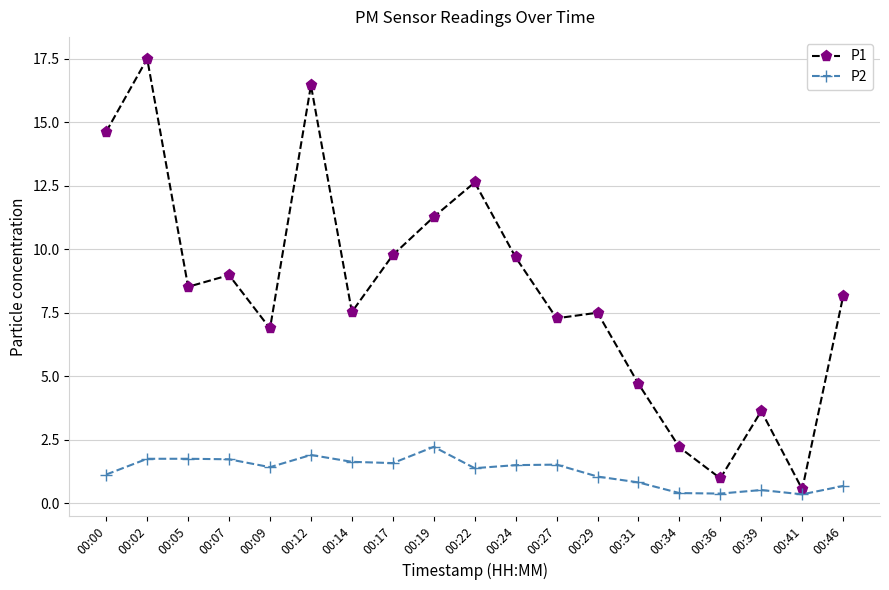

What is the minimum value for P1?

0.6